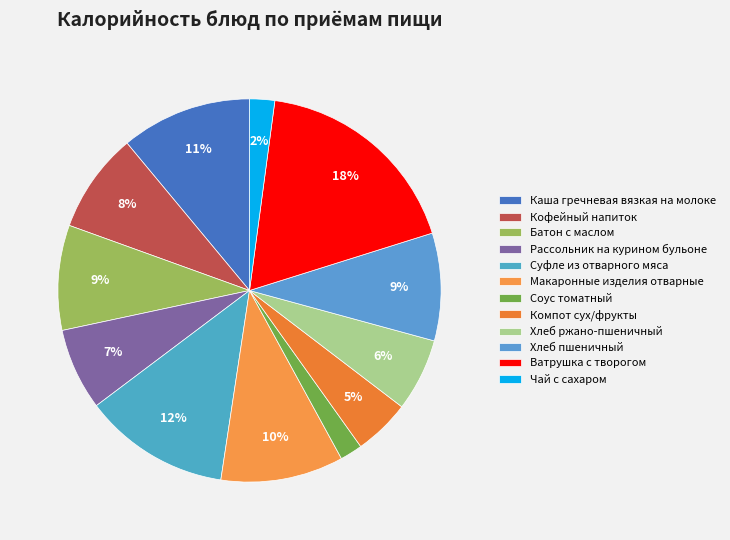

What is the ratio of the value at Соус томатный to the value at Макаронные изделия отварные?

0.2